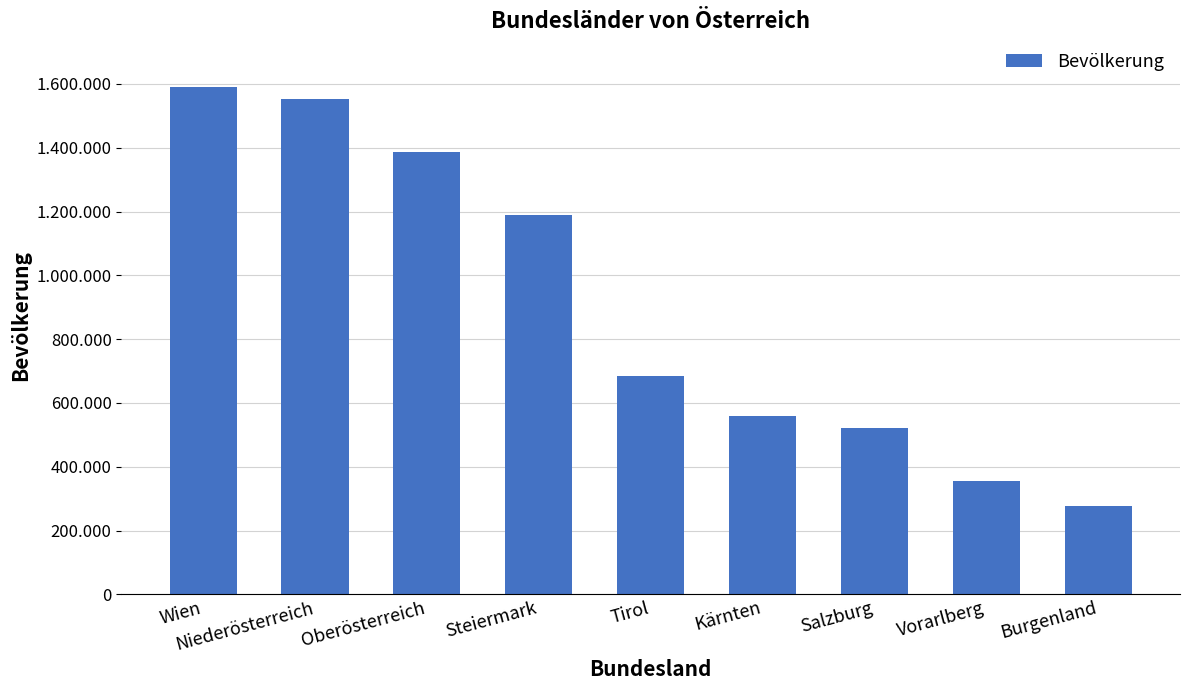

True or false: the data shows 375347 at Steiermark.

False